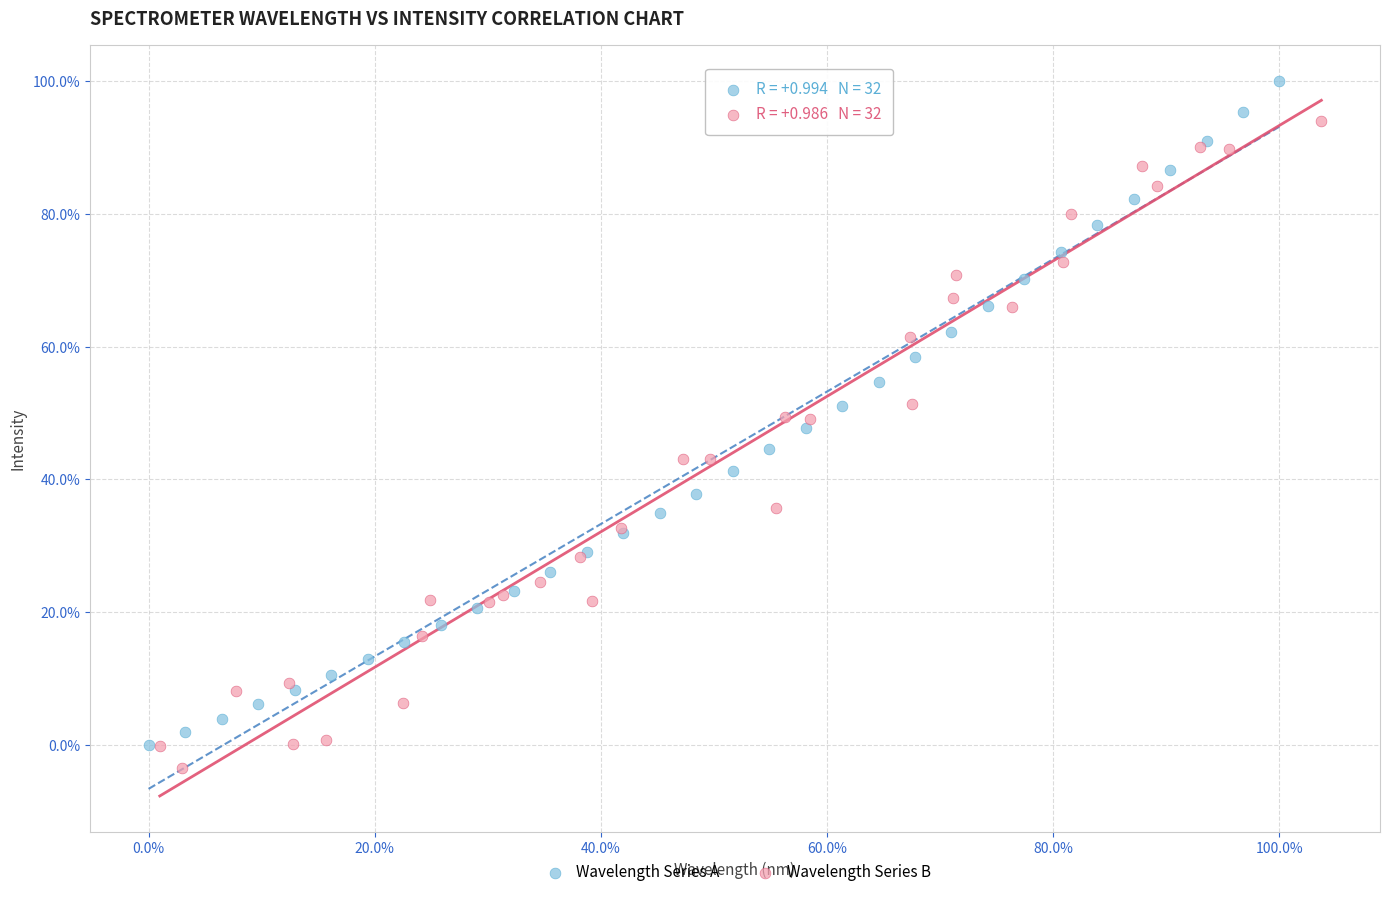

Which series has the largest Y range (max minus min)?

Wavelength Series A